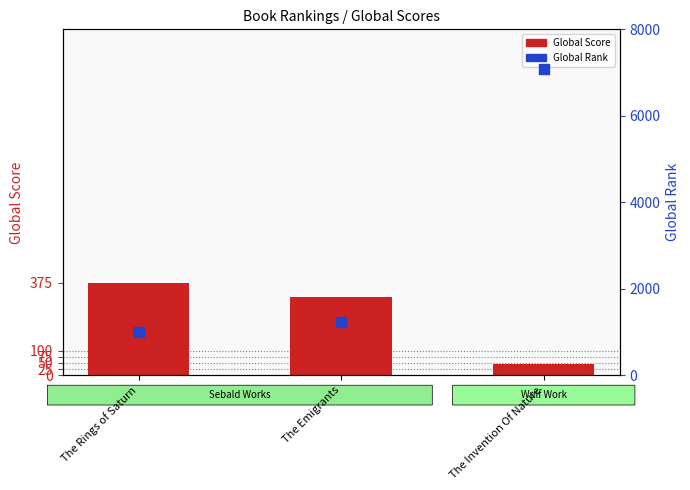

Which series contains the lowest Y value?

Global Score